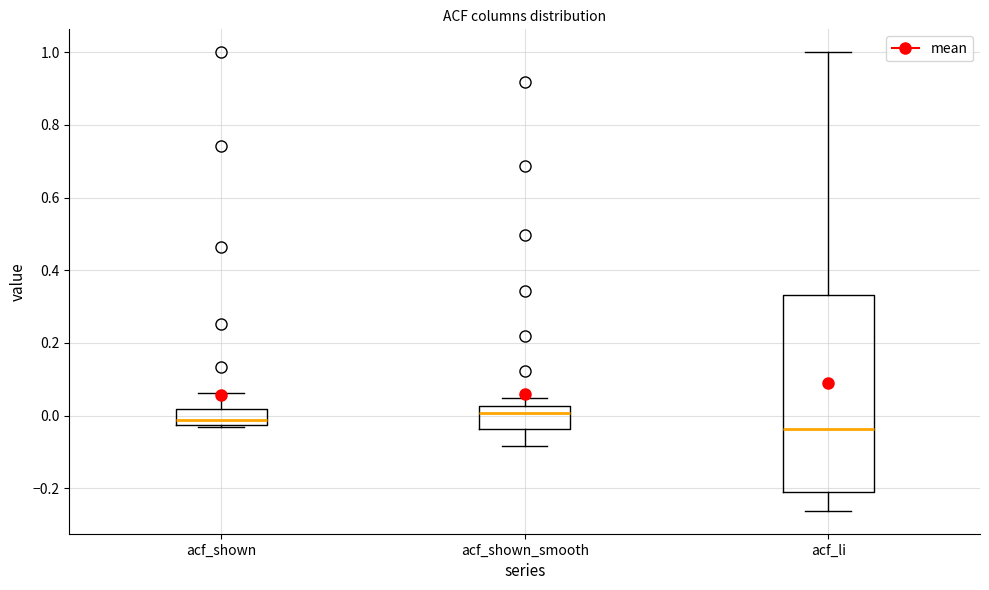

Reading left to right, read every box against the y-axis: the position of its median line, the range the box covers, and the ends of its whiskers. The values are not printed on the chart, so give them approximately, as read against the axis.

acf_shown: median -0.02 (just above the box's lower edge), box -0.02 to 0.02, whiskers -0.04 to 0.06
acf_shown_smooth: median 0.00, box -0.04 to 0.02, whiskers -0.08 to 0.04
acf_li: median -0.04, box -0.20 to 0.34, whiskers -0.26 to 1.00